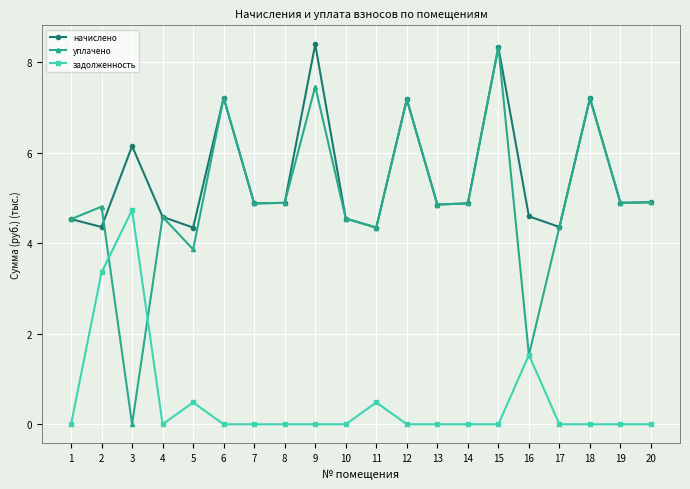

Is the value of уплачено at 2 greater than the value of начислено at 20?

No